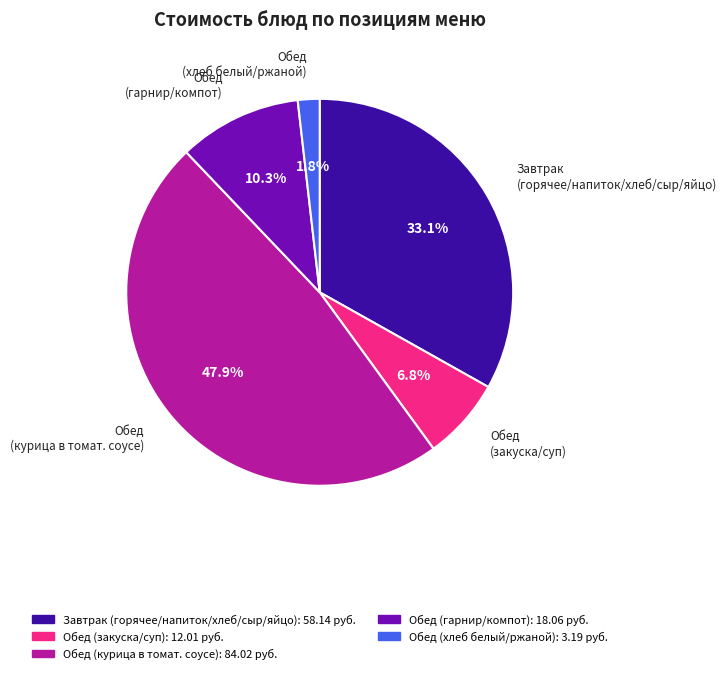

Does any single category account for the majority?

No